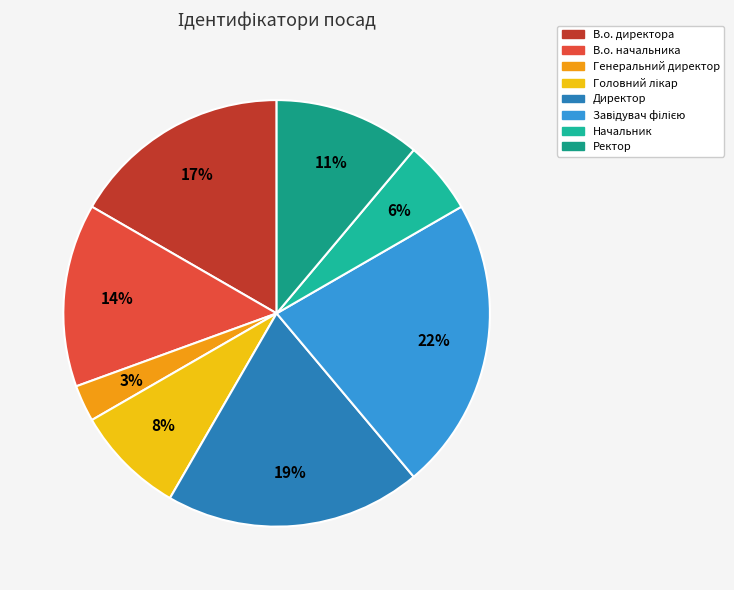

What percentage do Головний лікар and В.о. начальника together represent?

22.2%